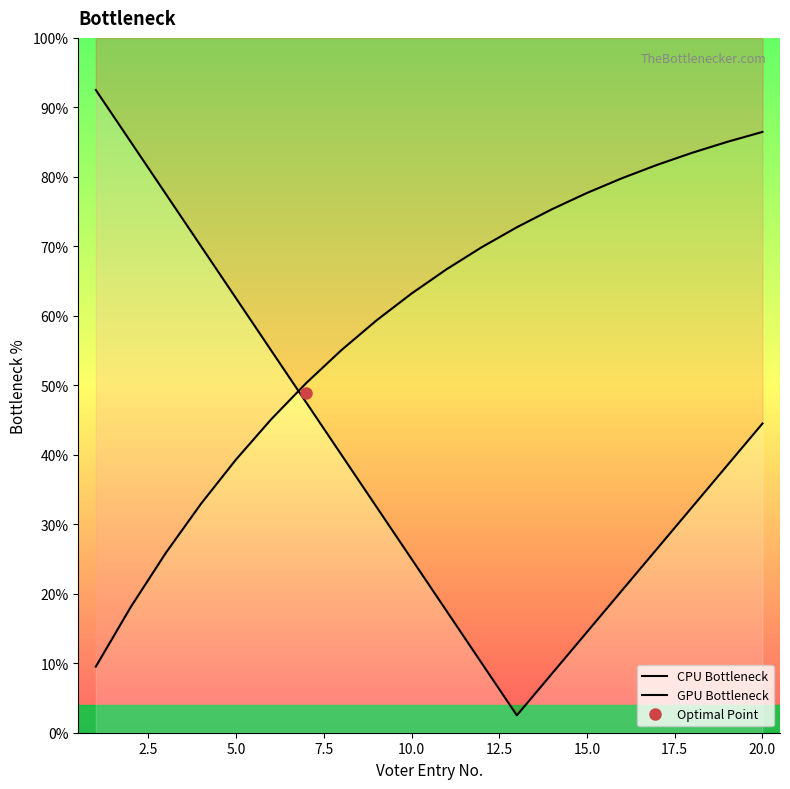

What is the difference between the maximum and second lowest values in the GPU Bottleneck series?

68.3